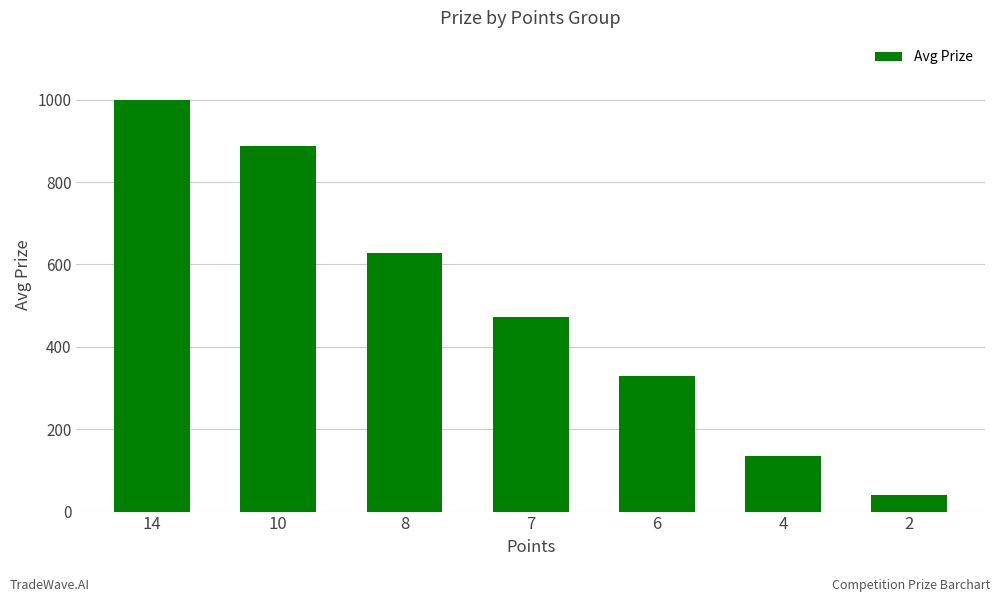

What is the average value?

499